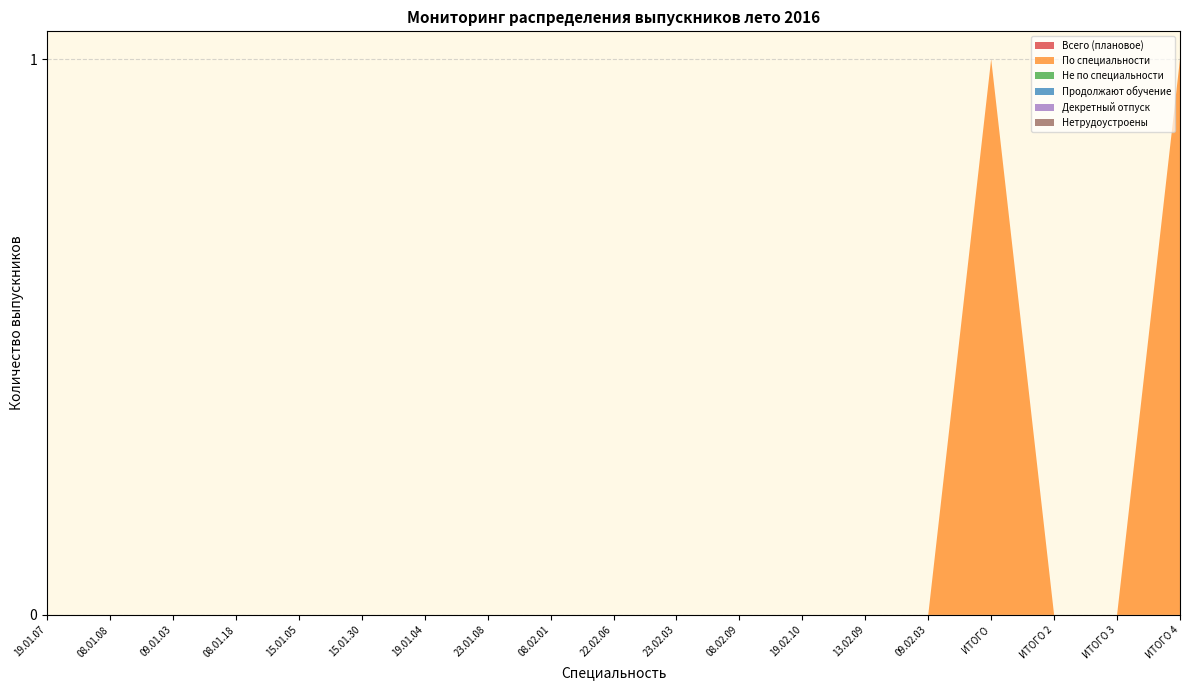

Reading left to right, transcribe all the data shown in this chart.

Всего (плановое): 0	0	0	0	0	0	0	0	0	0	0	0	0	0	0	0	0	0	0
По специальности: 0	0	0	0	0	0	0	0	0	0	0	0	0	0	0	1	0	0	1
Не по специальности: 0	0	0	0	0	0	0	0	0	0	0	0	0	0	0	0	0	0	0
Продолжают обучение: 0	0	0	0	0	0	0	0	0	0	0	0	0	0	0	0	0	0	0
Декретный отпуск: 0	0	0	0	0	0	0	0	0	0	0	0	0	0	0	0	0	0	0
Нетрудоустроены: 0	0	0	0	0	0	0	0	0	0	0	0	0	0	0	0	0	0	0